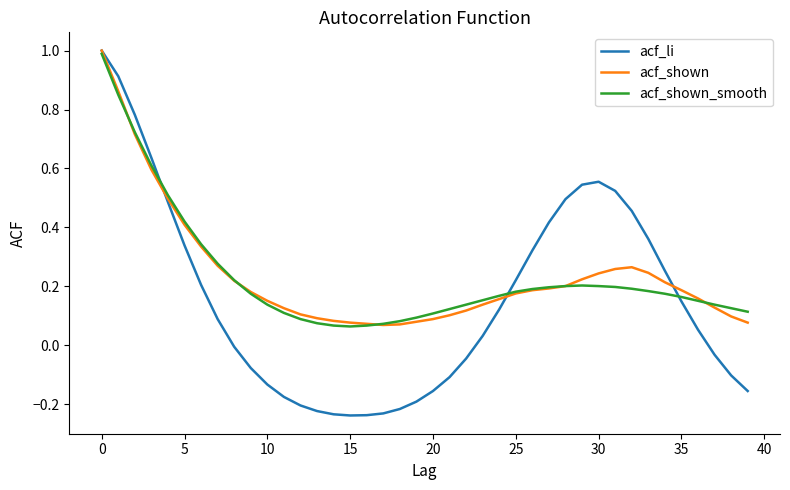

What is the maximum value shown in the chart?

1.0